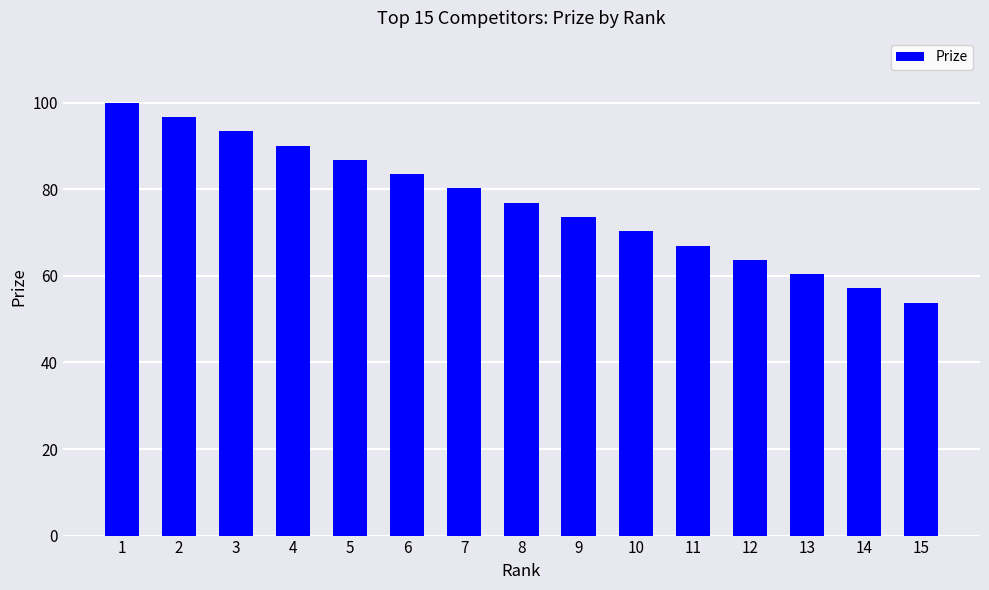

Reading left to right, transcribe all the data shown in this chart.

1=100.0	2=96.7	3=93.4	4=90.1	5=86.8	6=83.5	7=80.2	8=76.9	9=73.6	10=70.3	11=67.0	12=63.7	13=60.4	14=57.1	15=53.8